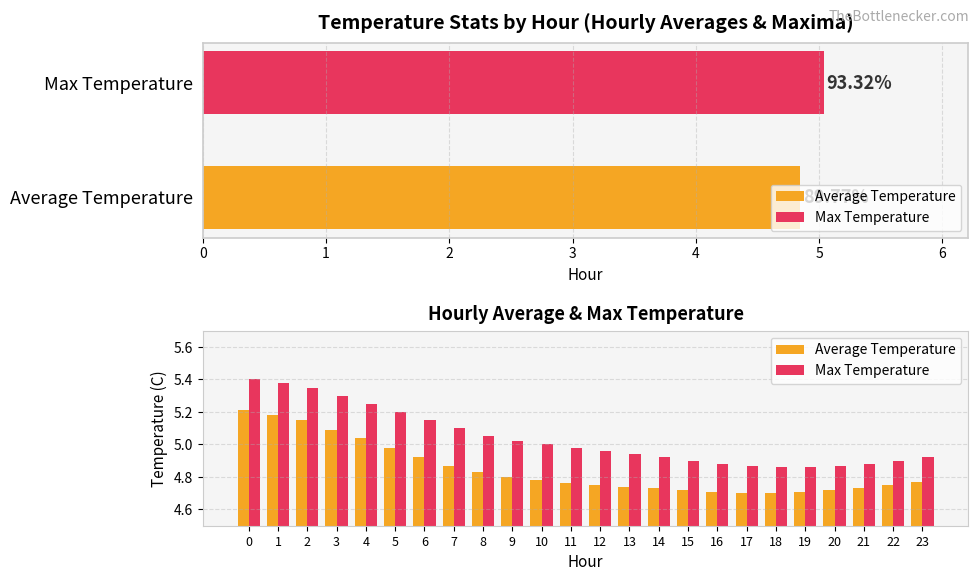

Reading left to right, transcribe all the data shown in this chart.

Average Temperature: 5.2	5.2	5.2	5.1	5.0	5.0	4.9	4.9	4.8	4.8	4.8	4.8	4.8	4.7	4.7	4.7	4.7	4.7	4.7	4.7	4.7	4.7	4.8	4.8
Max Temperature: 5.4	5.4	5.3	5.3	5.2	5.2	5.2	5.1	5.0	5.0	5.0	5.0	5.0	4.9	4.9	4.9	4.9	4.9	4.9	4.9	4.9	4.9	4.9	4.9